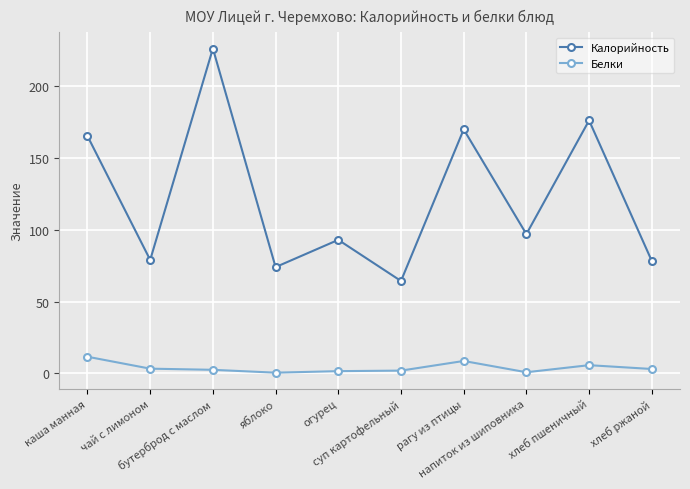

What is the label of the 3rd point from the left?

бутерброд с маслом